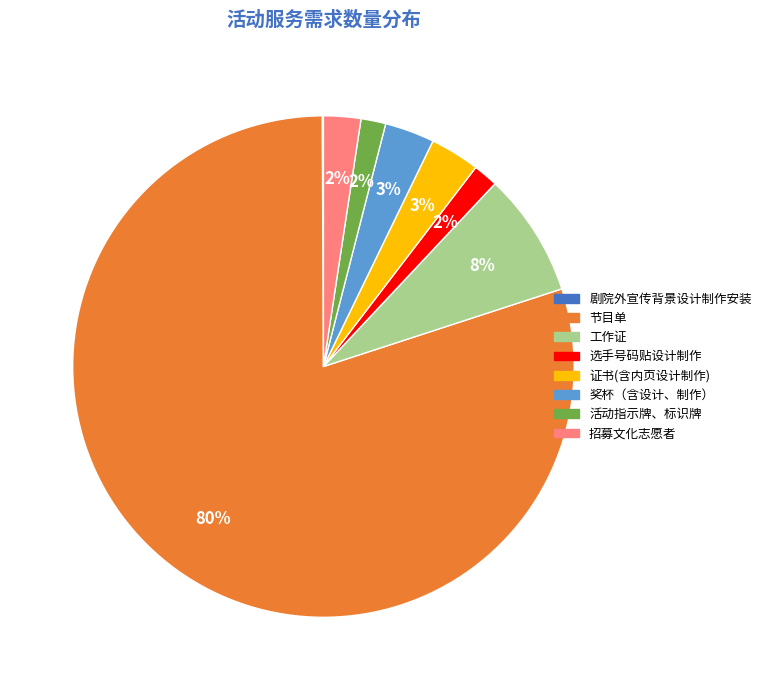

Which slice is the largest?

节目单